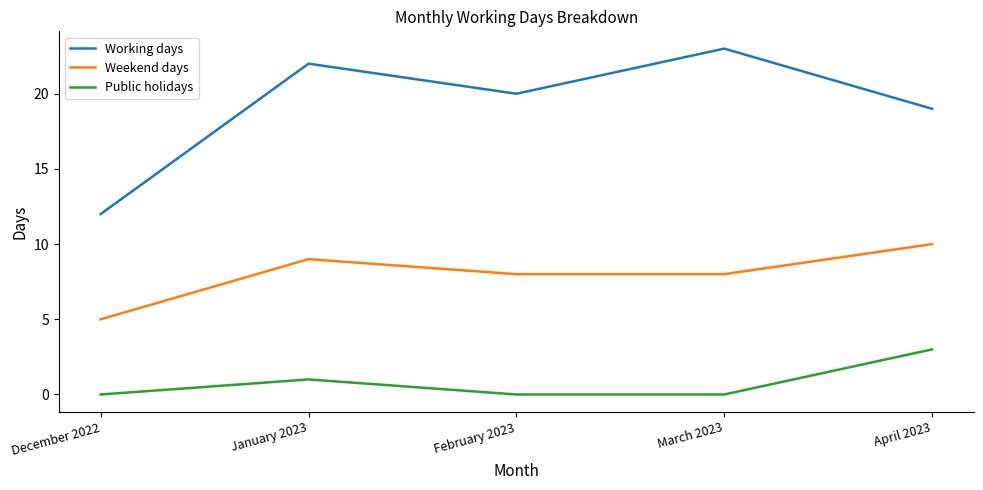

What is the difference between the highest and lowest values at January 2023?

21